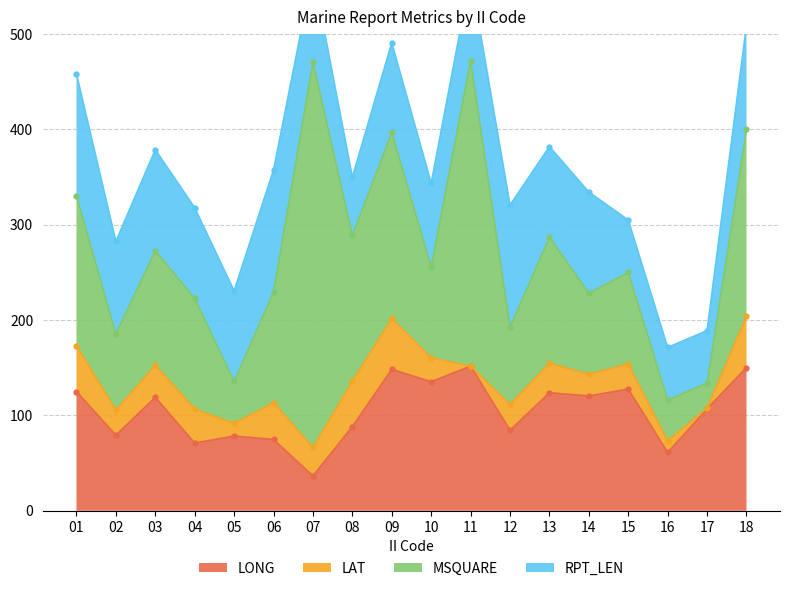

What is the difference between the maximum and minimum values in the LAT series?

53.6